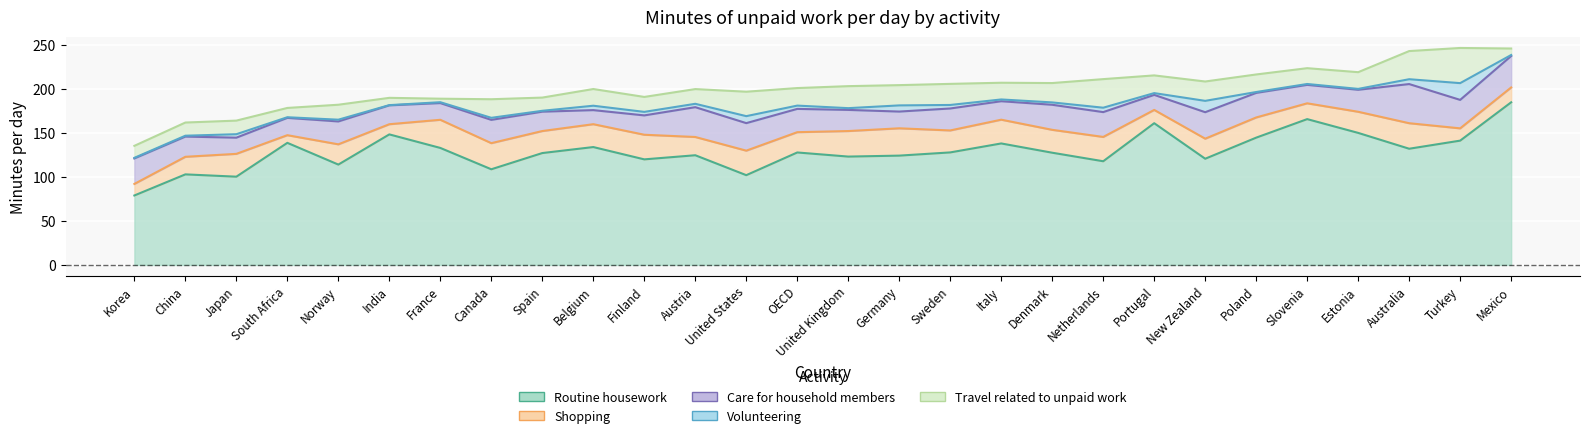

What is the difference between the Volunteering values at China and Australia?

4.5